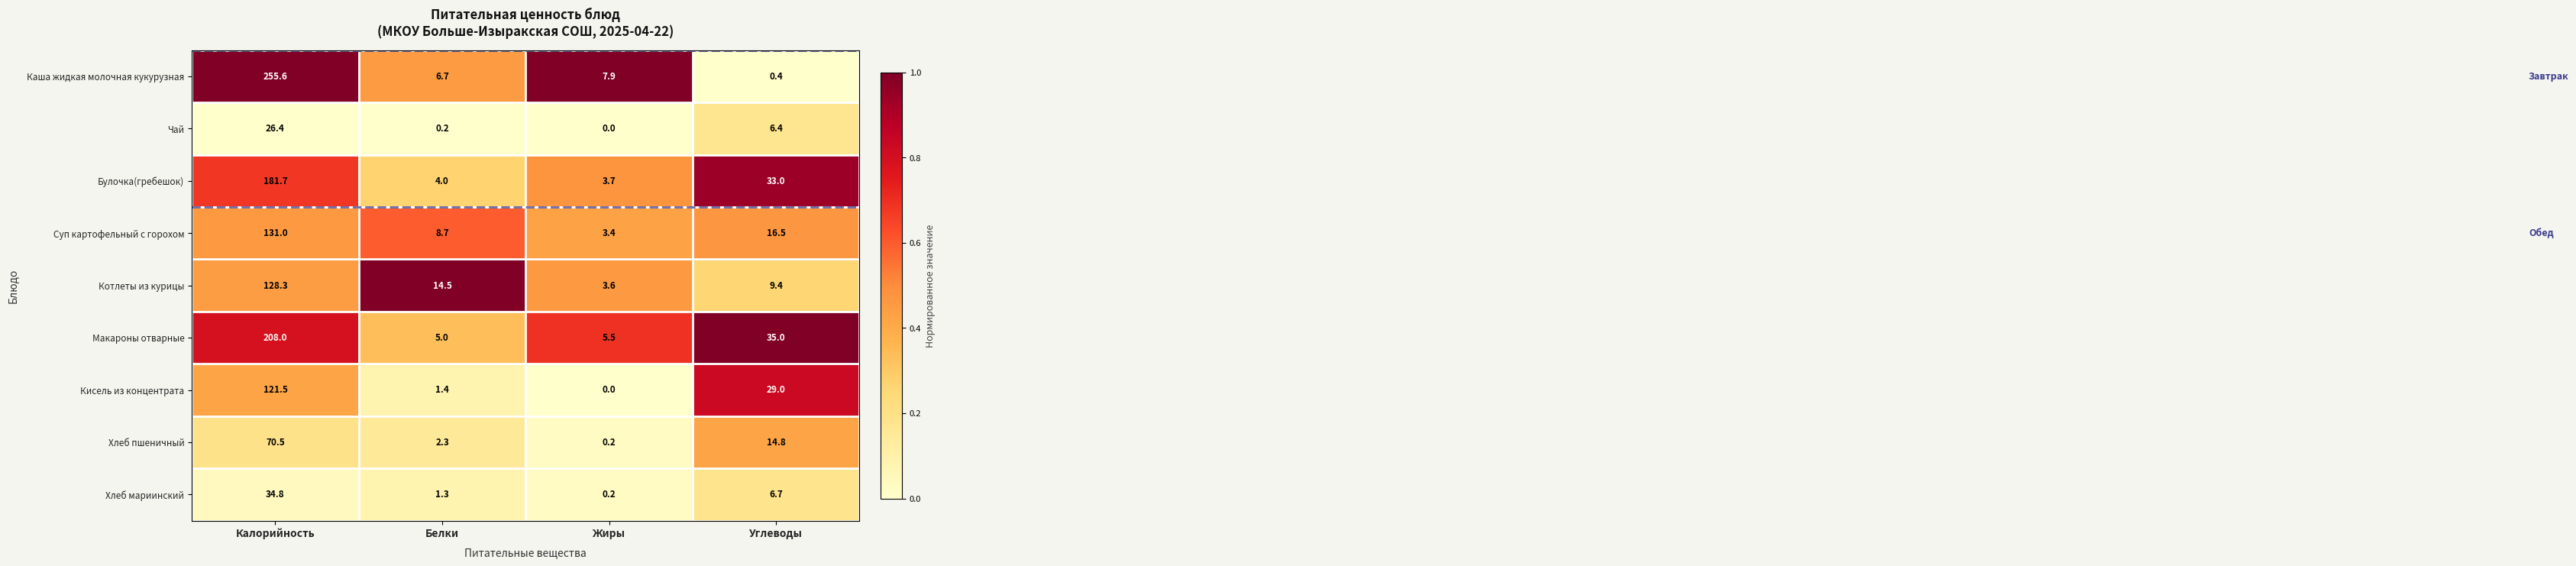

What is the total value across all series at Углеводы?

151.2